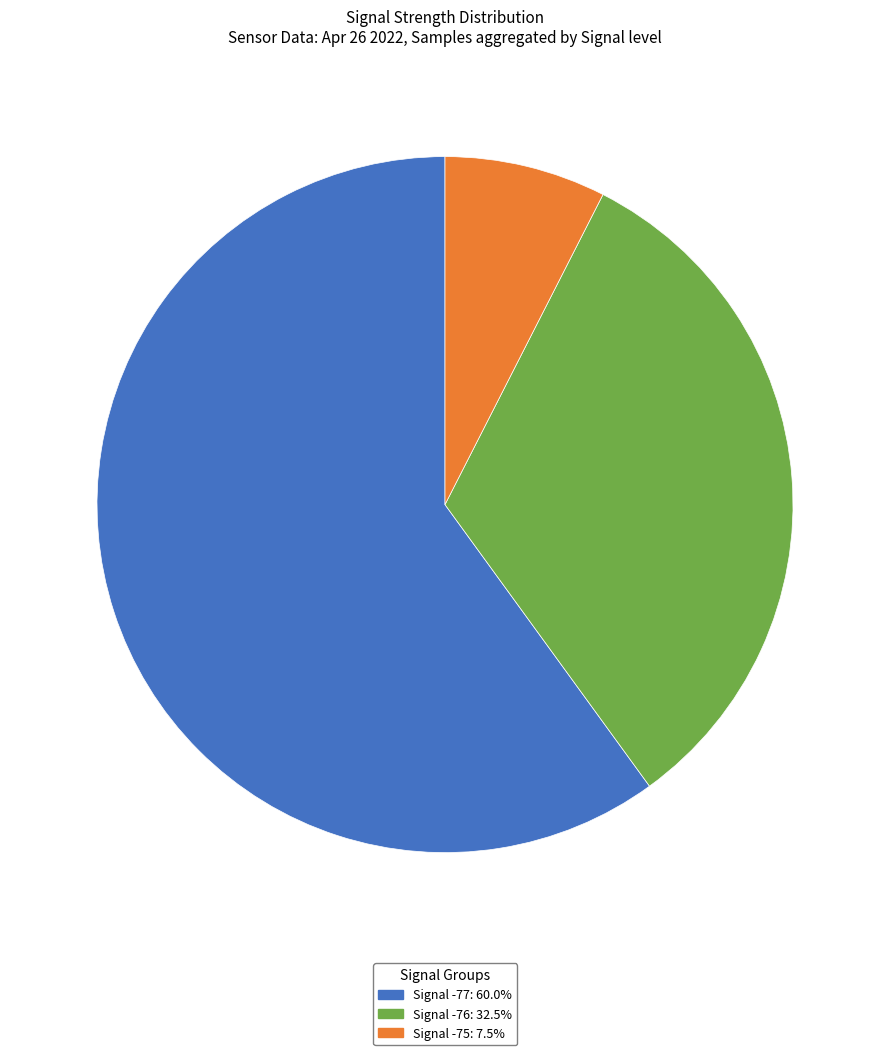

Is there any slice that represents more than half of the pie?

Yes